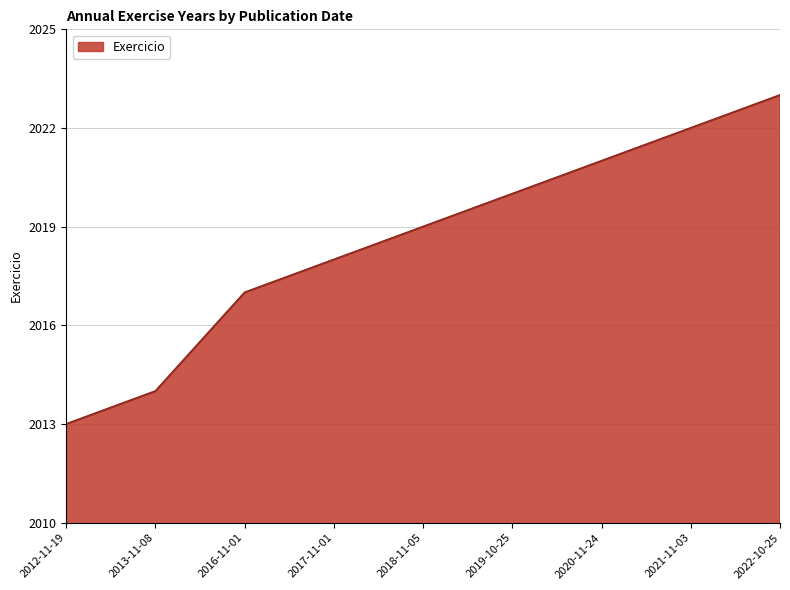

Rank the categories by value from lowest to highest.

2012-11-19, 2013-11-08, 2016-11-01, 2017-11-01, 2018-11-05, 2019-10-25, 2020-11-24, 2021-11-03, 2022-10-25